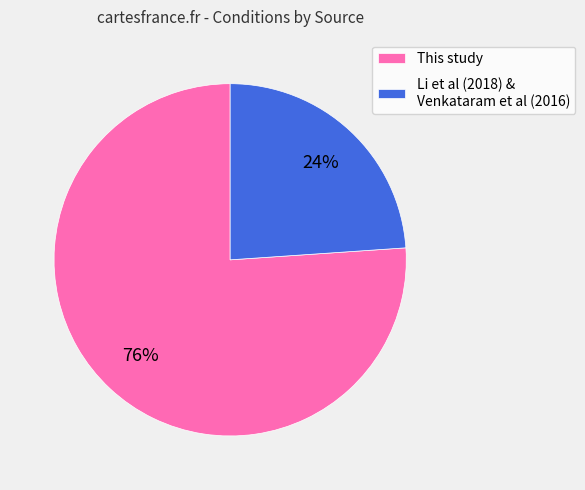

To the nearest percent, what is the combined percentage of Li et al (2018) & Venkataram et al (2016) and This study?

100%